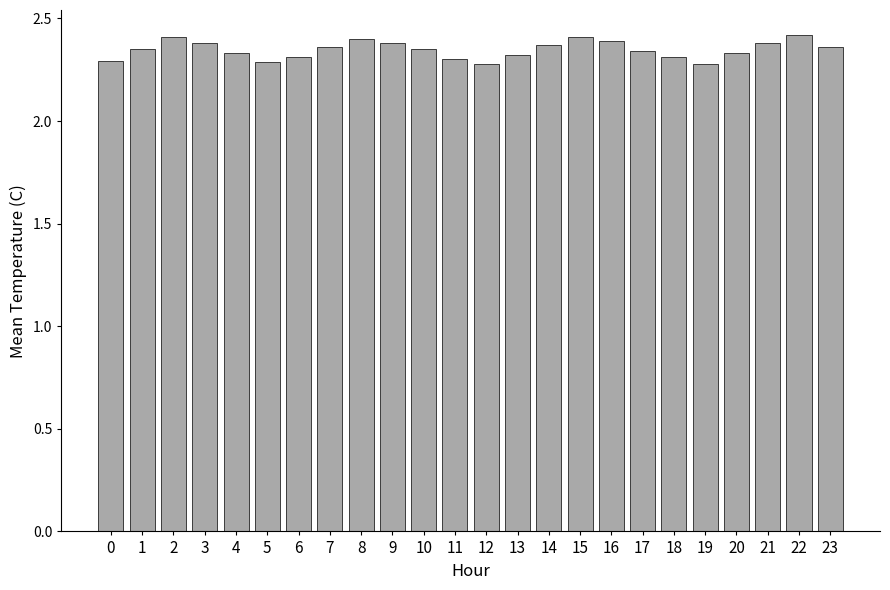

What is the difference between the maximum and minimum values?

0.1